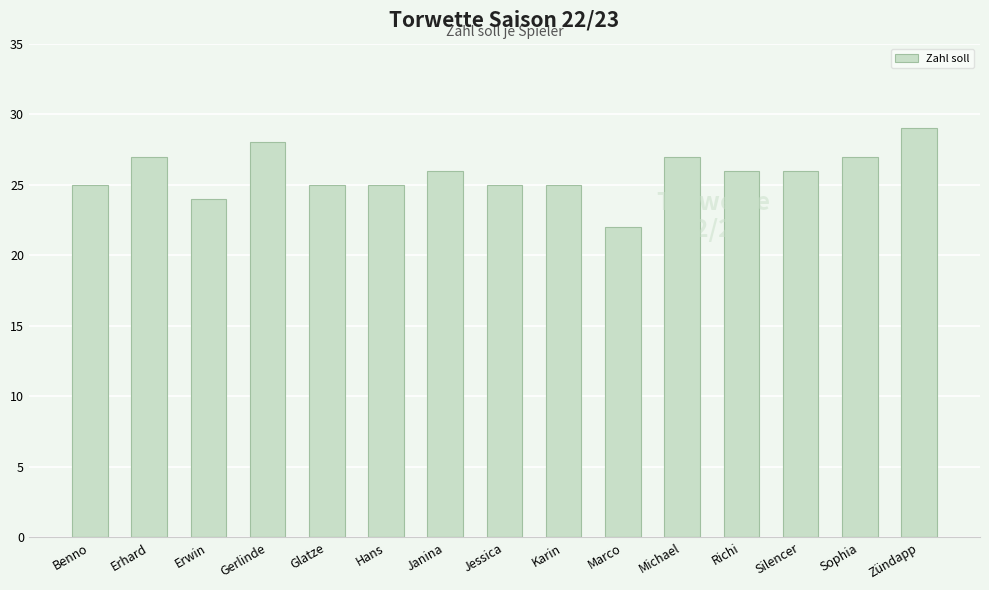

At which category does the chart reach its peak across all series?

Zündapp